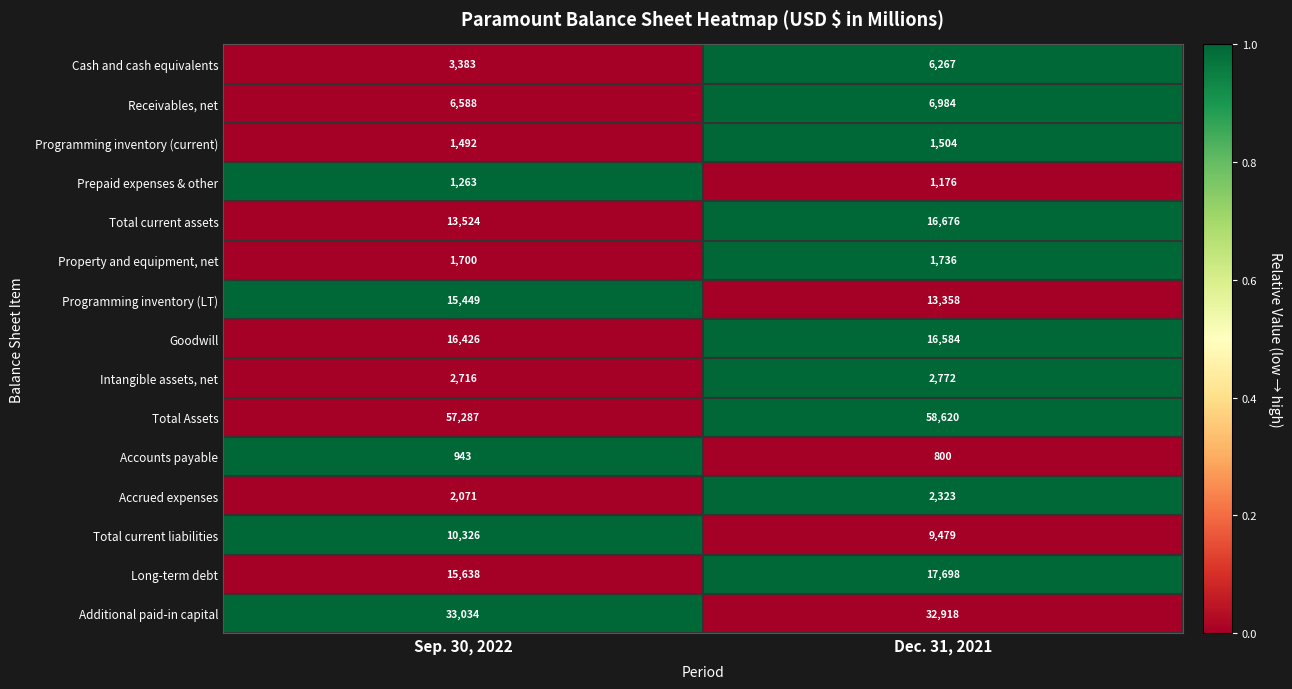

Which series has the widest spread of values?

Total current assets